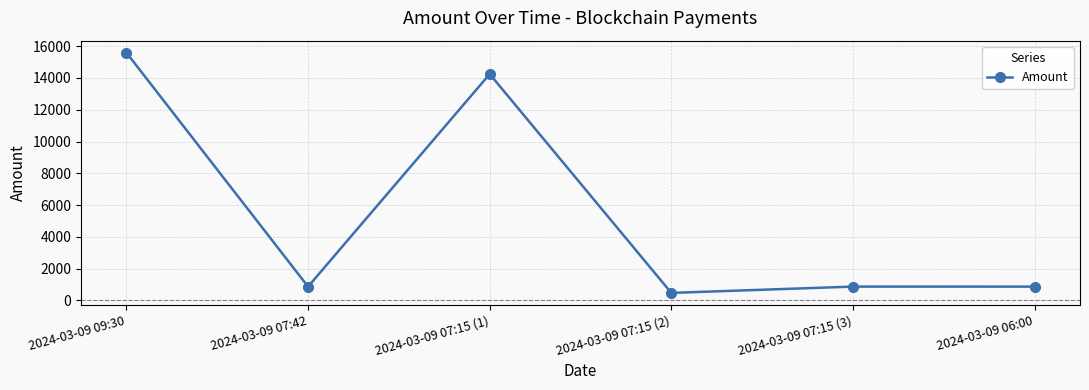

True or false: the data shows 278.7 at 2024-03-09 06:00.

False